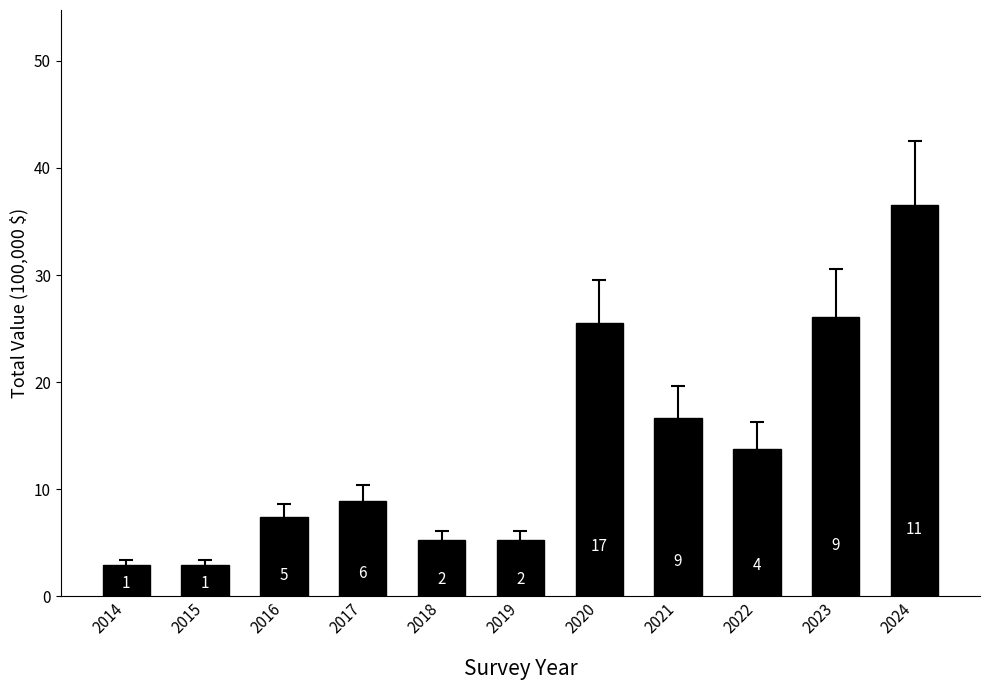

At which category does the chart reach its minimum across all series?

2014